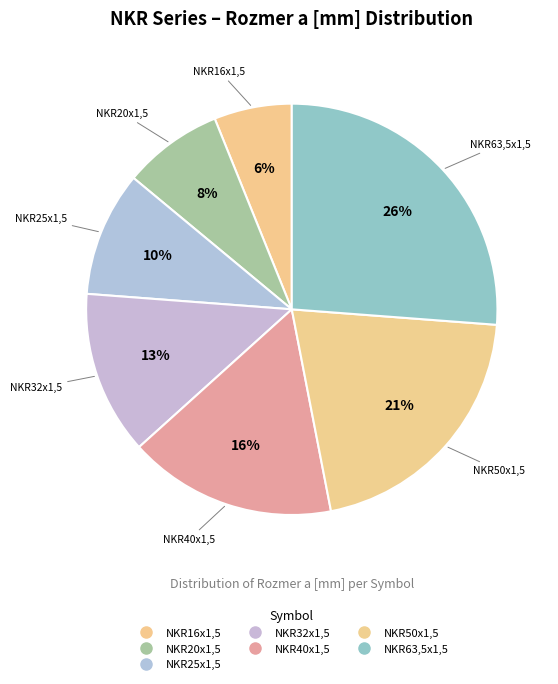

How many slices are in this pie chart?

7